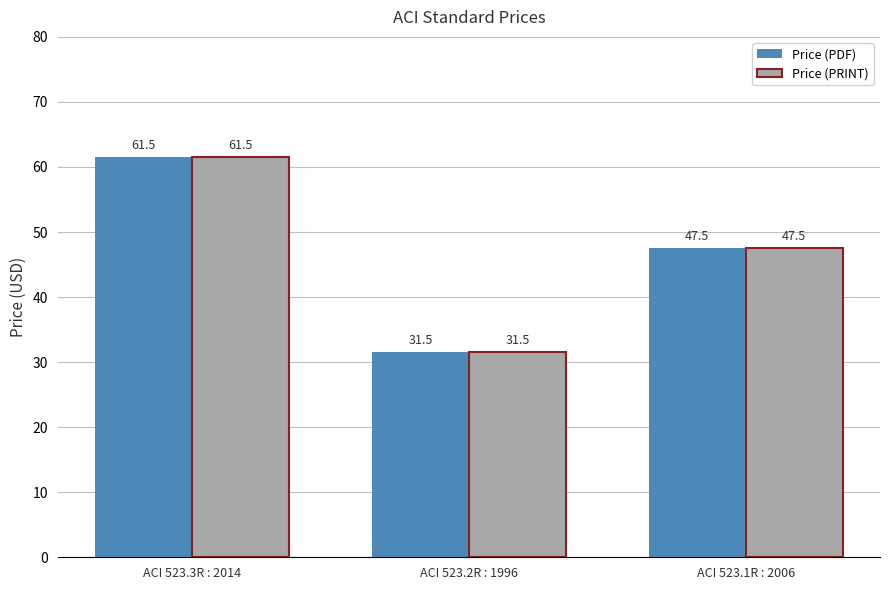

The Price (PRINT) series shows 24.4 at ACI 523.1R : 2006. True or false?

False